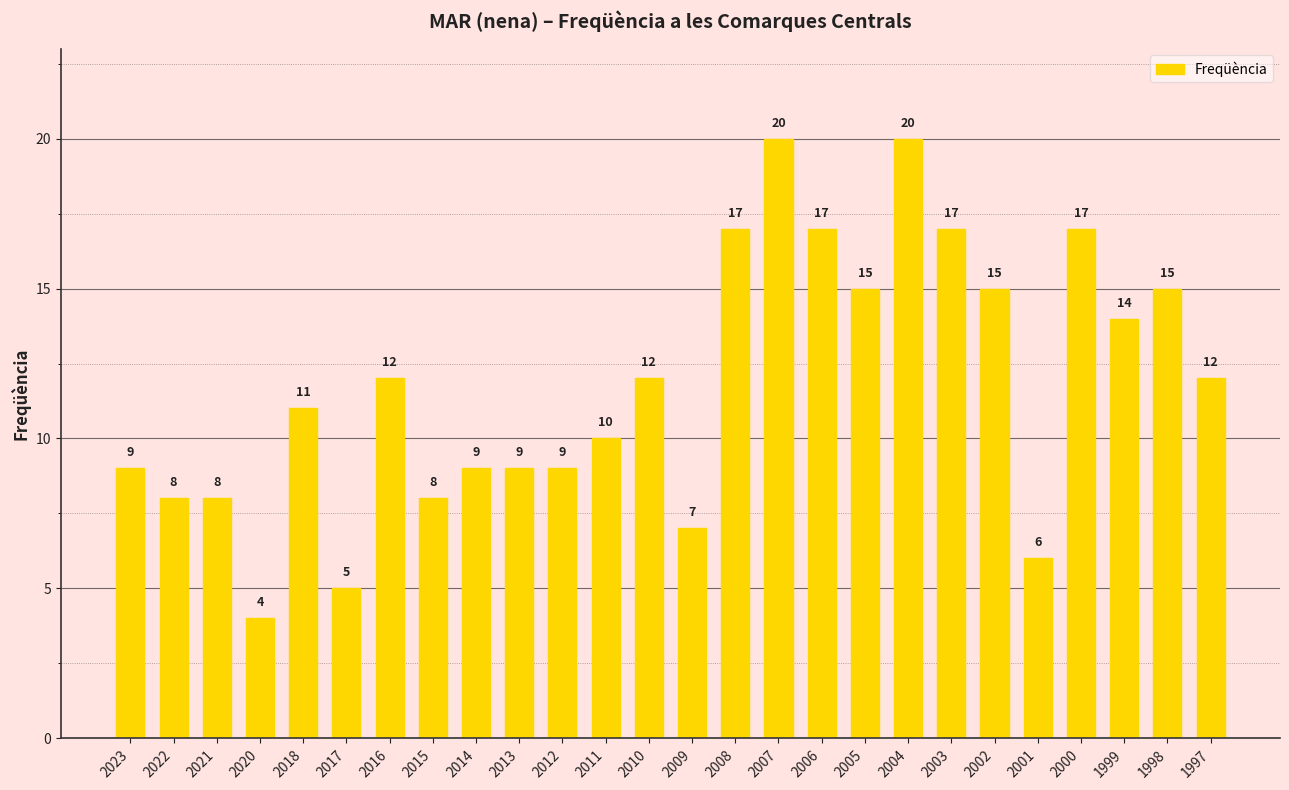

What is the difference between the second highest and second lowest values?

15